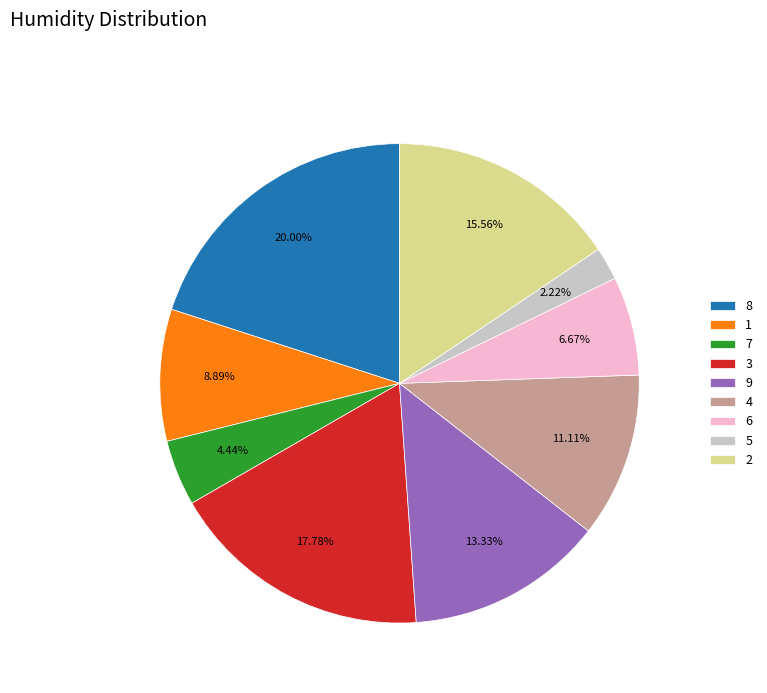

Is it true that 1 is 9% of the pie?

True